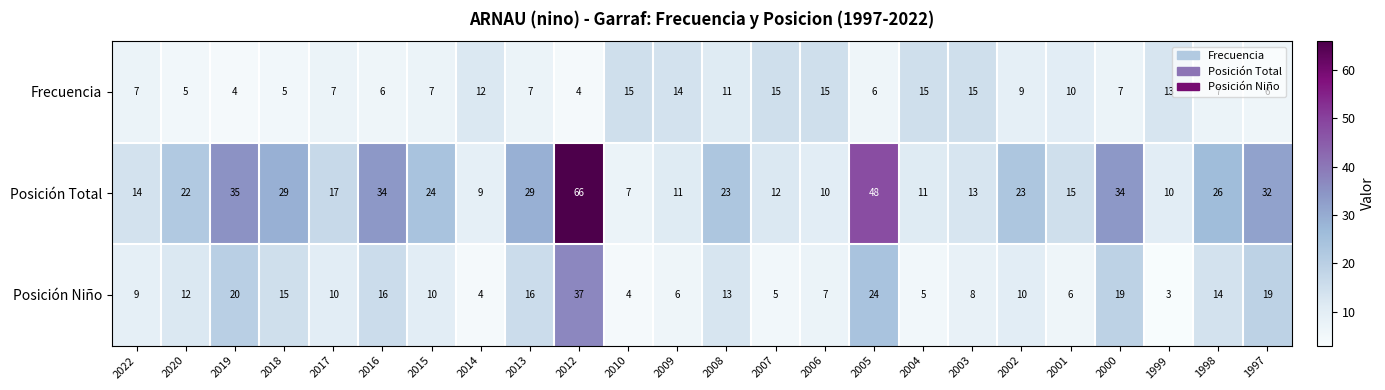

Is the value of Posición Total at 2001 greater than the value of Frecuencia at 2018?

Yes